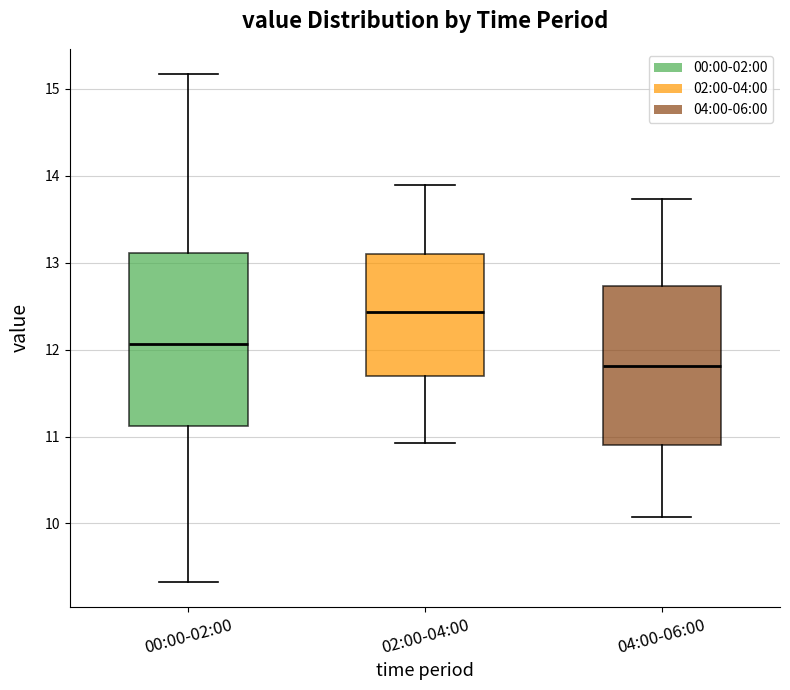

Which box is the tallest, from its lower edge to its upper edge?

00:00-02:00